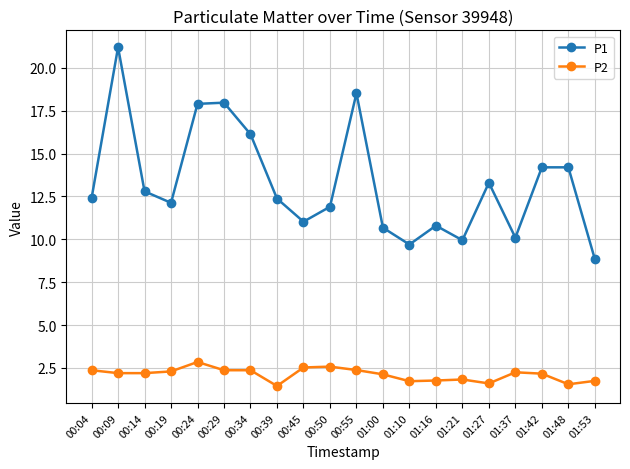

True or false: P1 and P2 cross at least once.

False